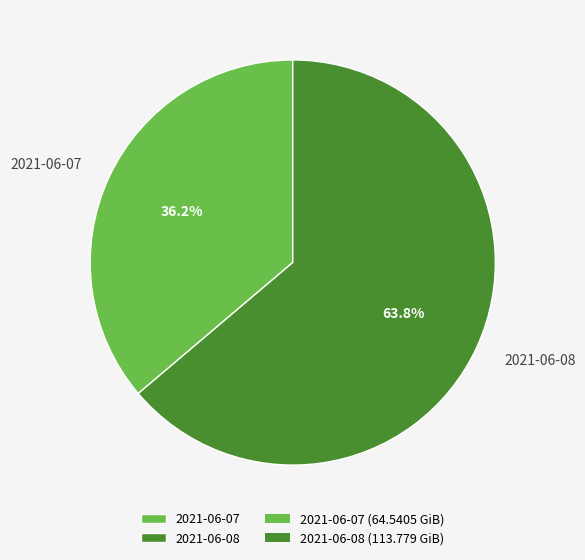

Is the sum of 2021-06-08 and 2021-06-07 greater than half?

Yes